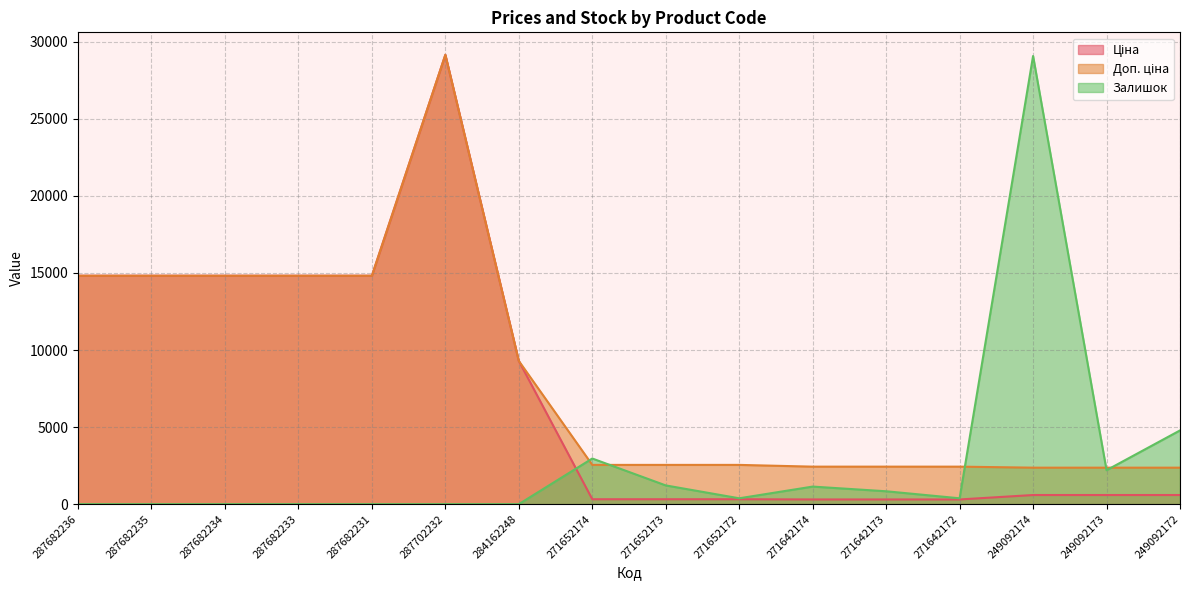

Which series has the largest range (max minus min)?

Залишок